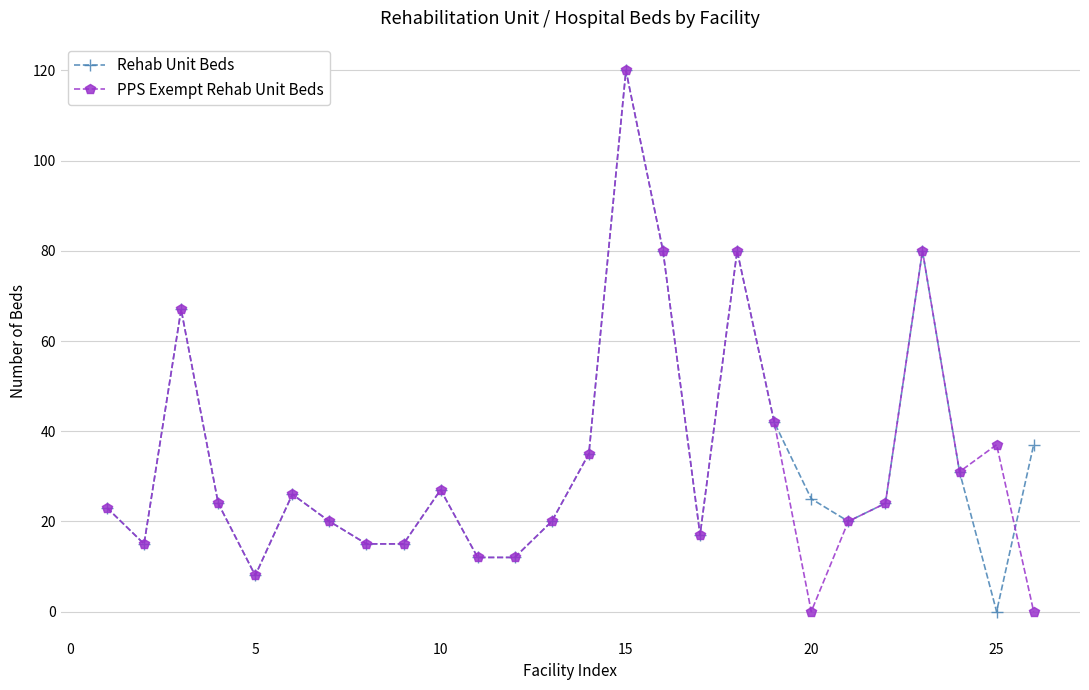

At how many categories does at least one series exceed 54?

5